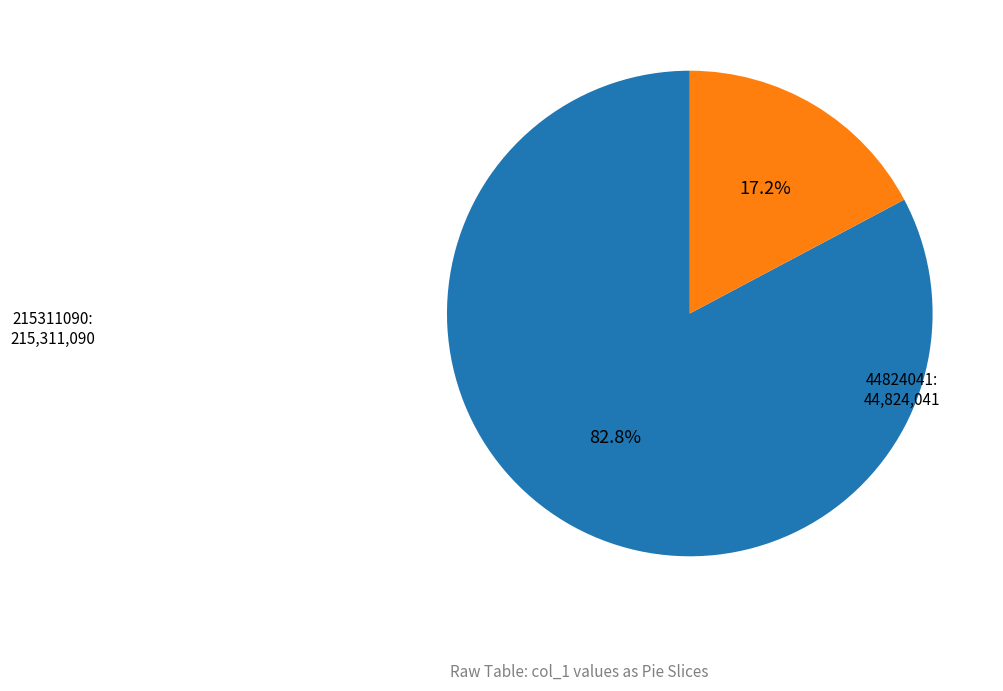

Is it true that 44824041 is 28% of the pie?

False